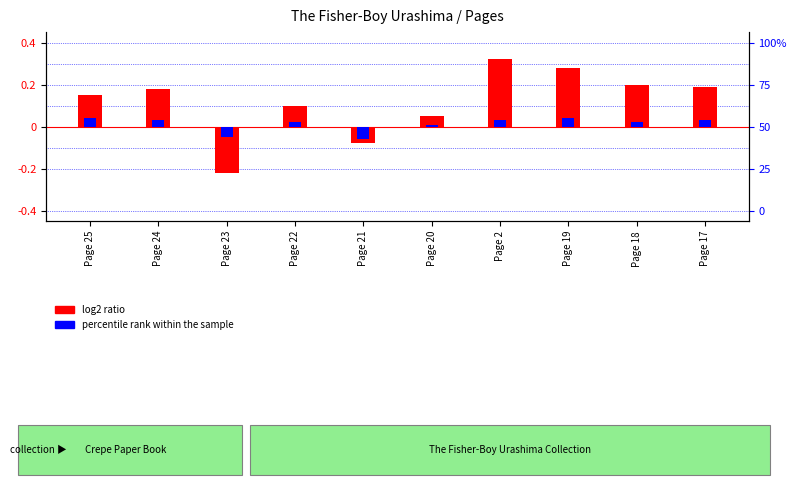

What is the value of the log2 ratio bar at the 3rd from the left?

-0.2